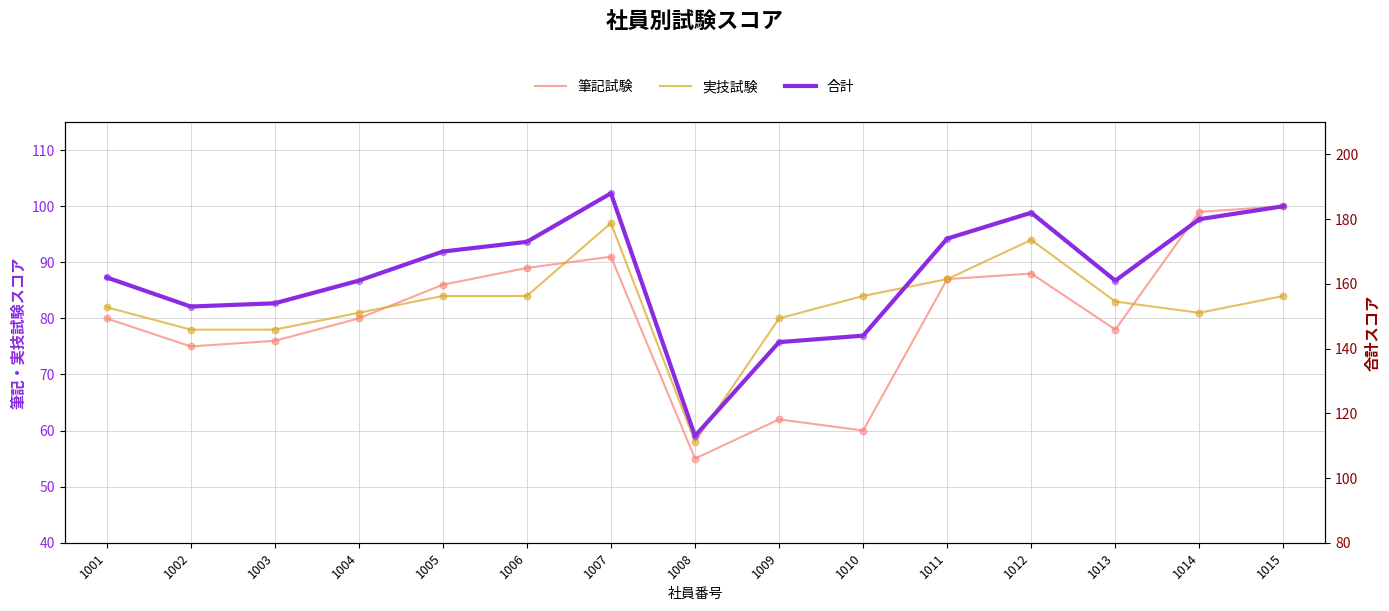

What is the total value across all series at 1015?

368